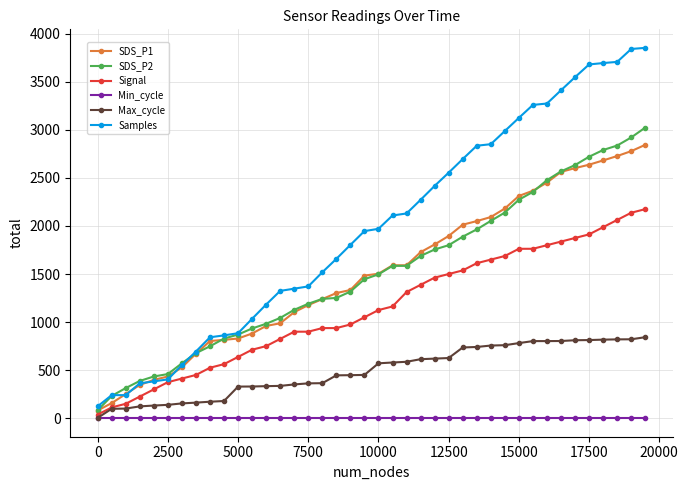

What is the greatest value displayed?

3852.9